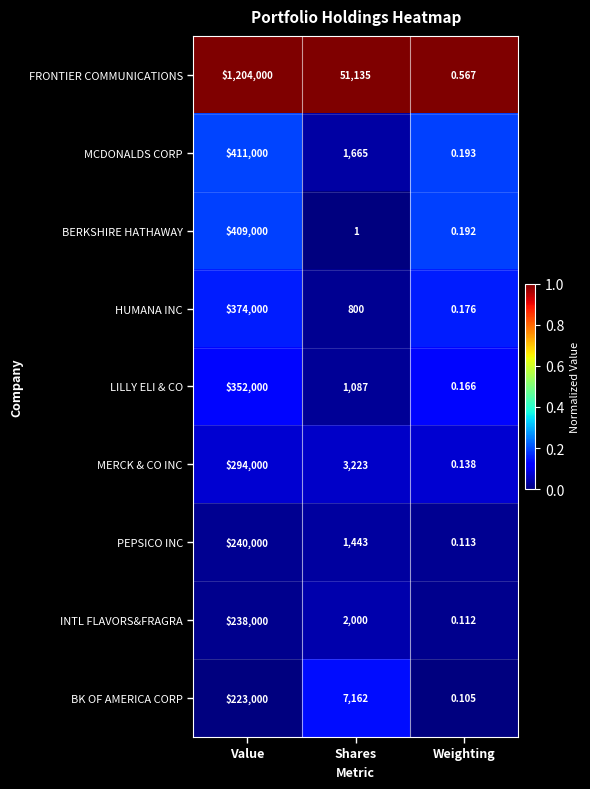

What is the difference between the highest and lowest values at Value?

981000.0